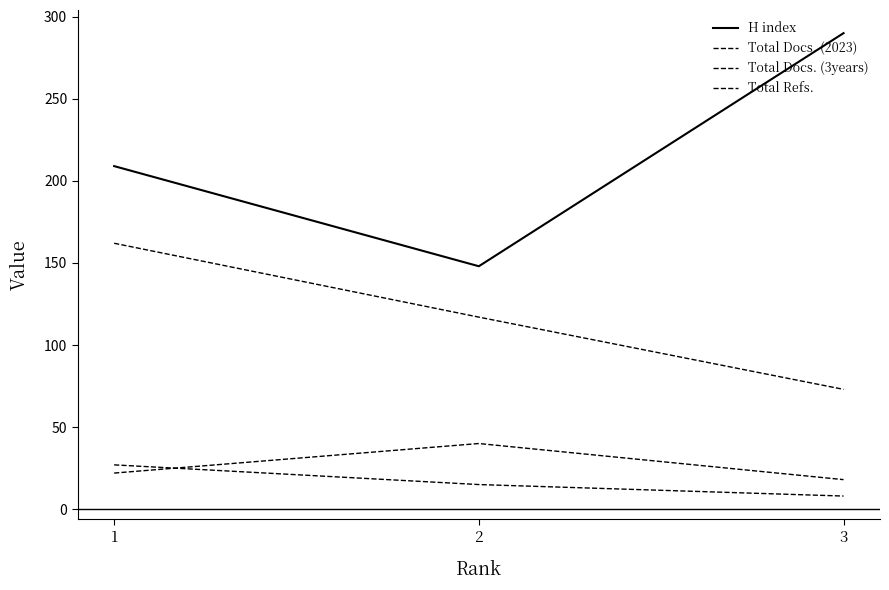

Reading right to left, transcribe all the data shown in this chart.

H index: 290	148	209
Total Docs. (2023): 8	15	27
Total Docs. (3years): 18	40	22
Total Refs.: 73	117	162